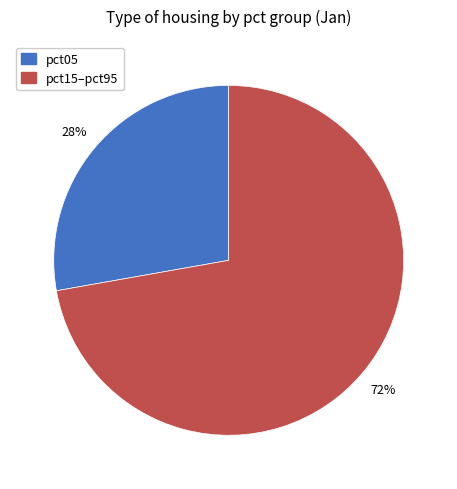

To the nearest percent, what is the difference between the largest and smallest slice percentages?

44%